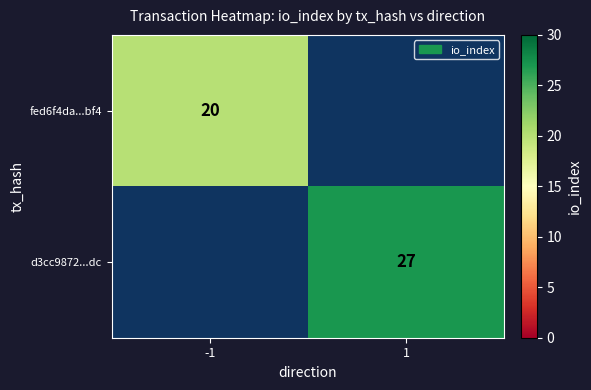

Is the value of fed6f4da...bf4 at -1 greater than the value of d3cc9872...dc at 1?

No